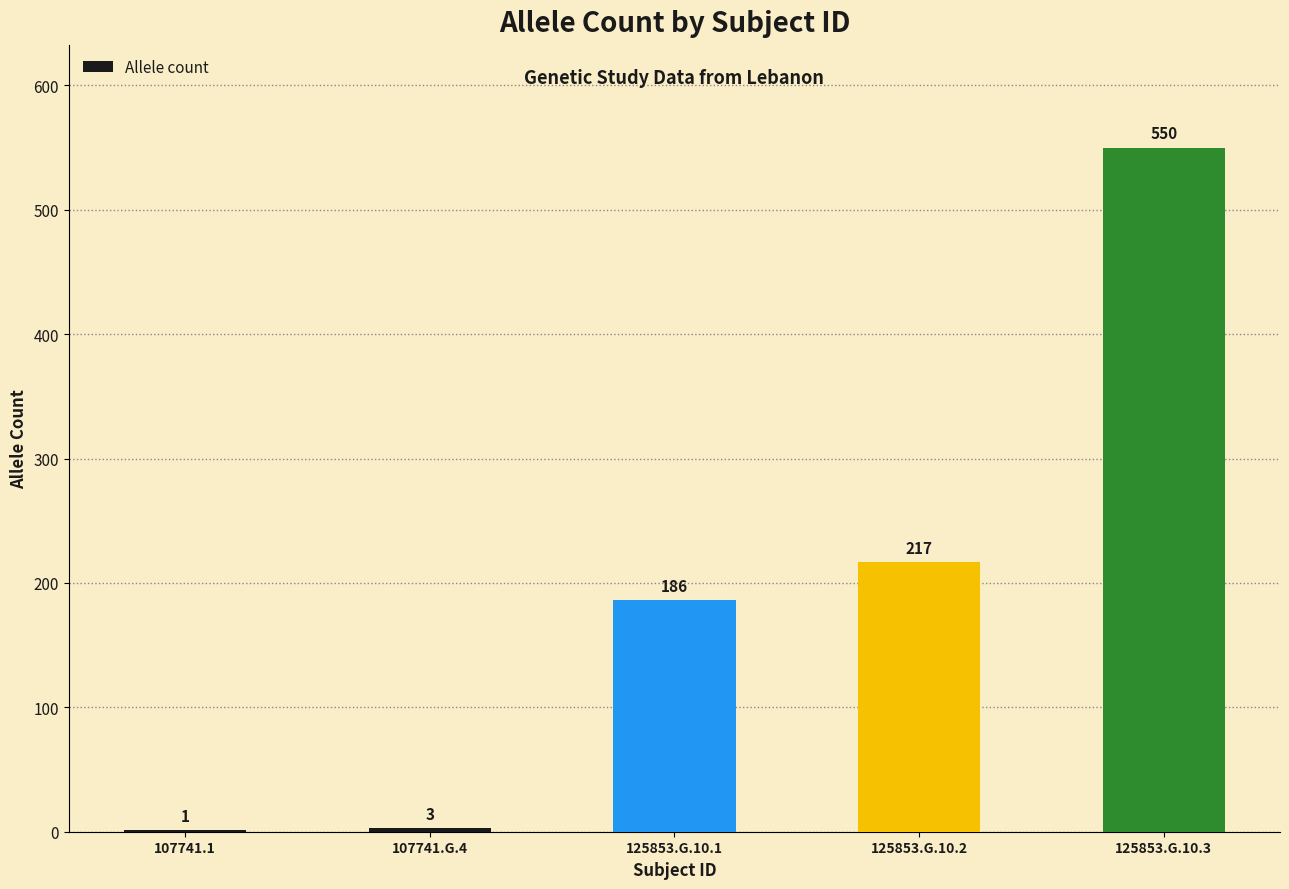

What is the maximum value shown in the chart?

550